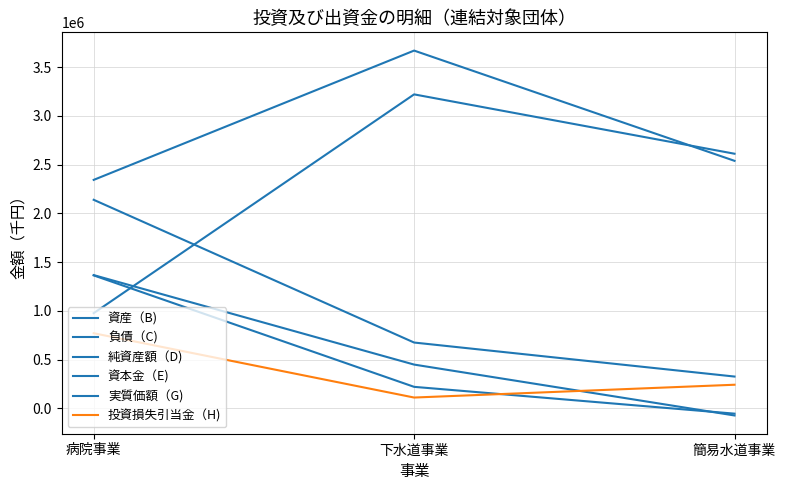

What is the label of the 3rd point from the right?

病院事業